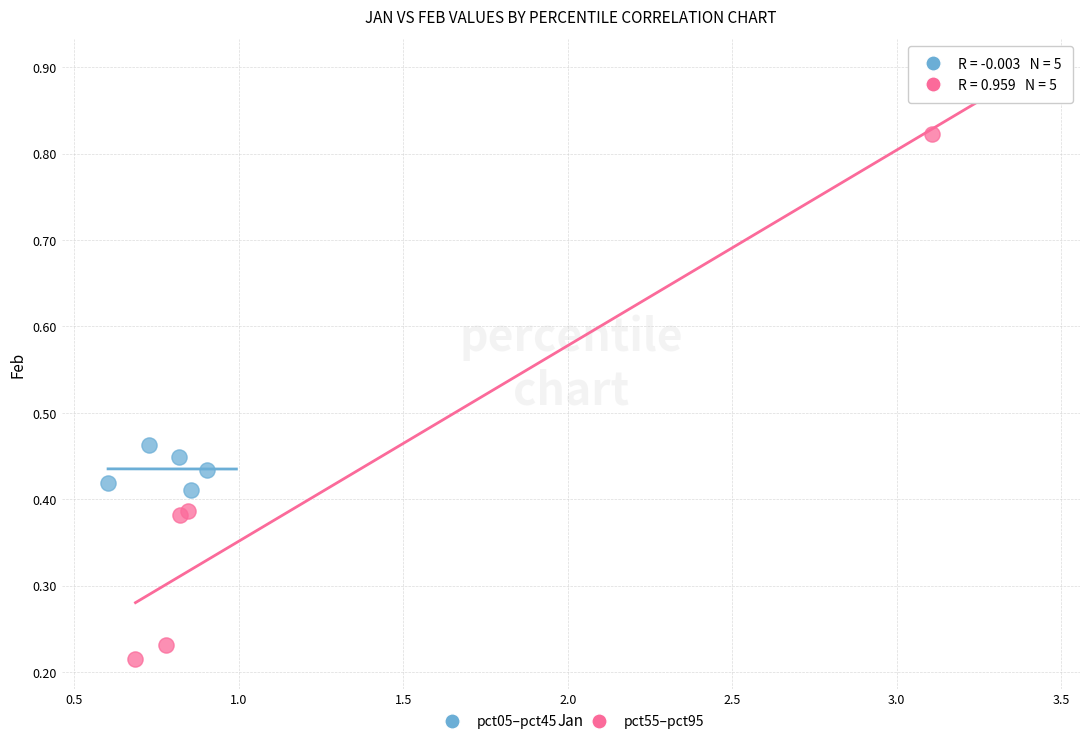

Which series has the widest spread of Y values?

pct55–pct95